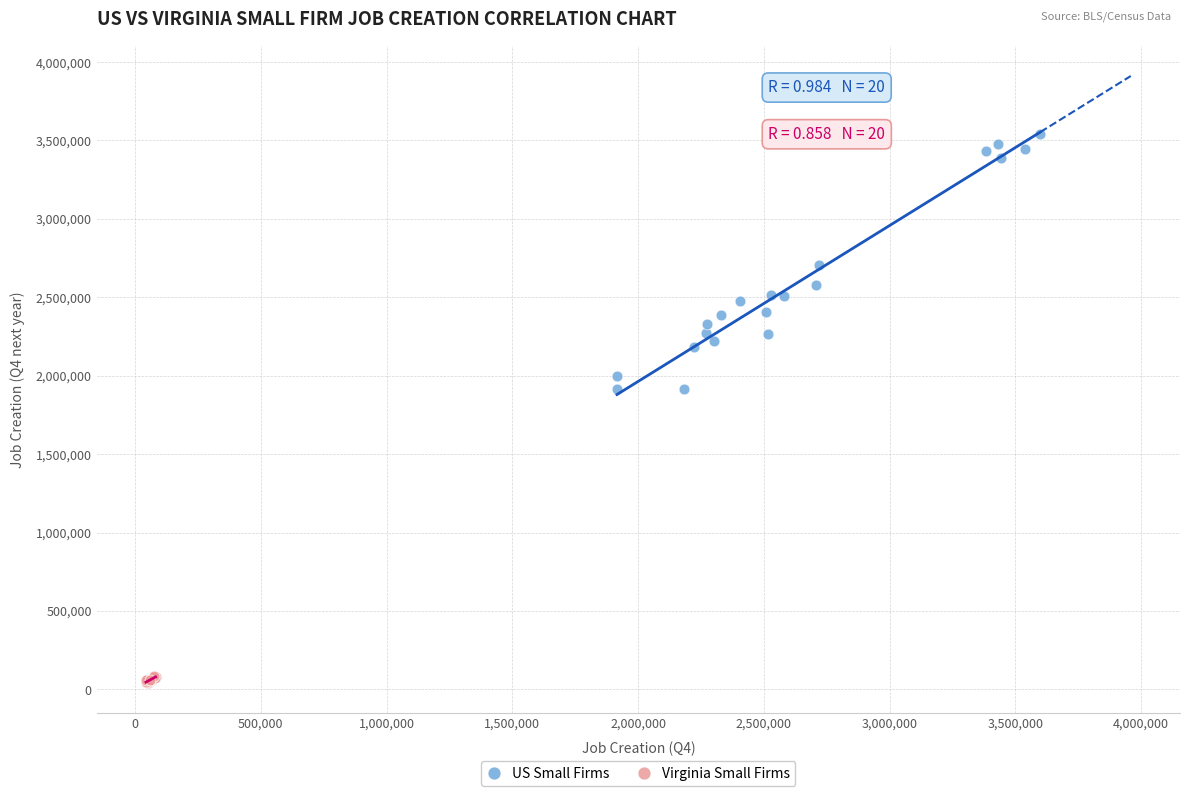

Which series reaches the minimum Y coordinate?

Virginia Small Firms